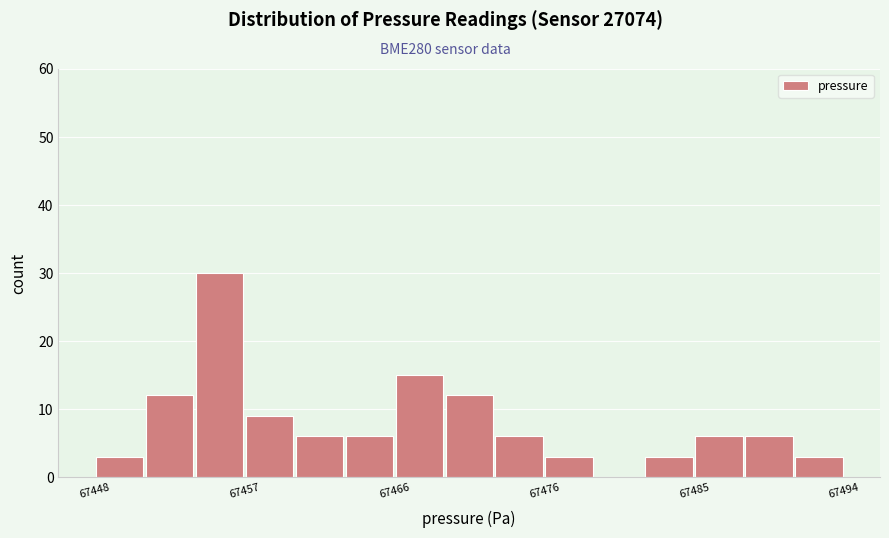

Read against the x-axis, roughly where is the centre of the tallest bar?

67456